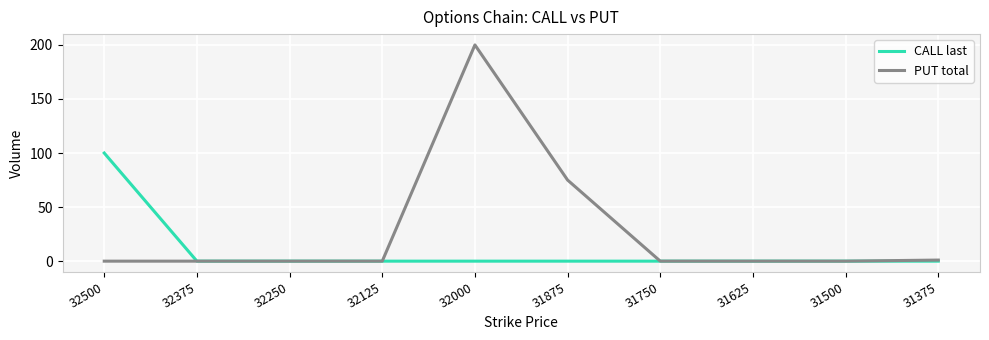

Between 31875 and 31625, which series saw the biggest shift?

PUT total